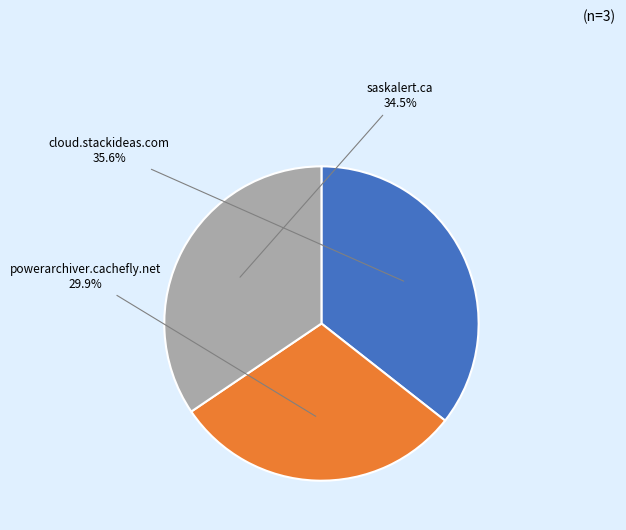

How many slices are in this pie chart?

3